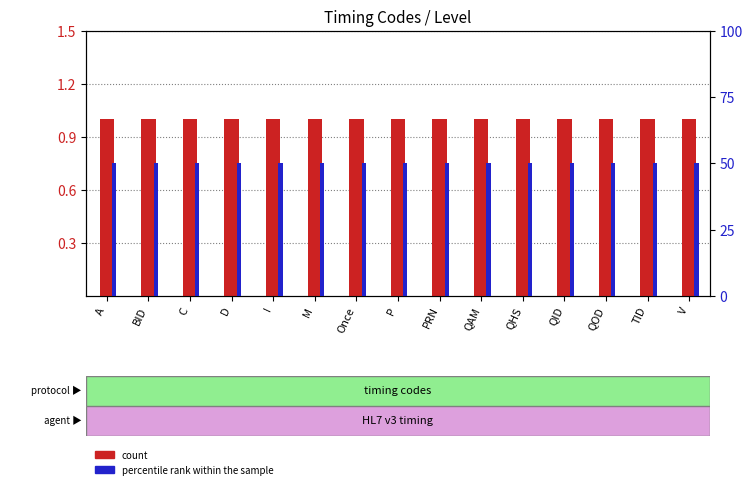

Is the value of percentile rank within the sample at D greater than the value of count at V?

Yes